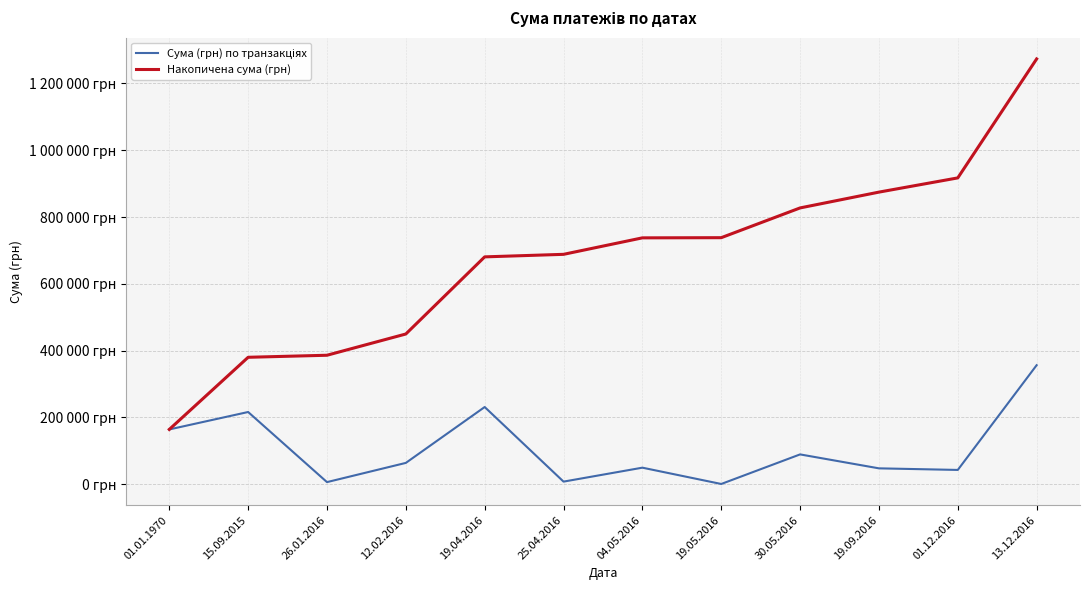

Which label corresponds to the largest value in the chart?

13.12.2016